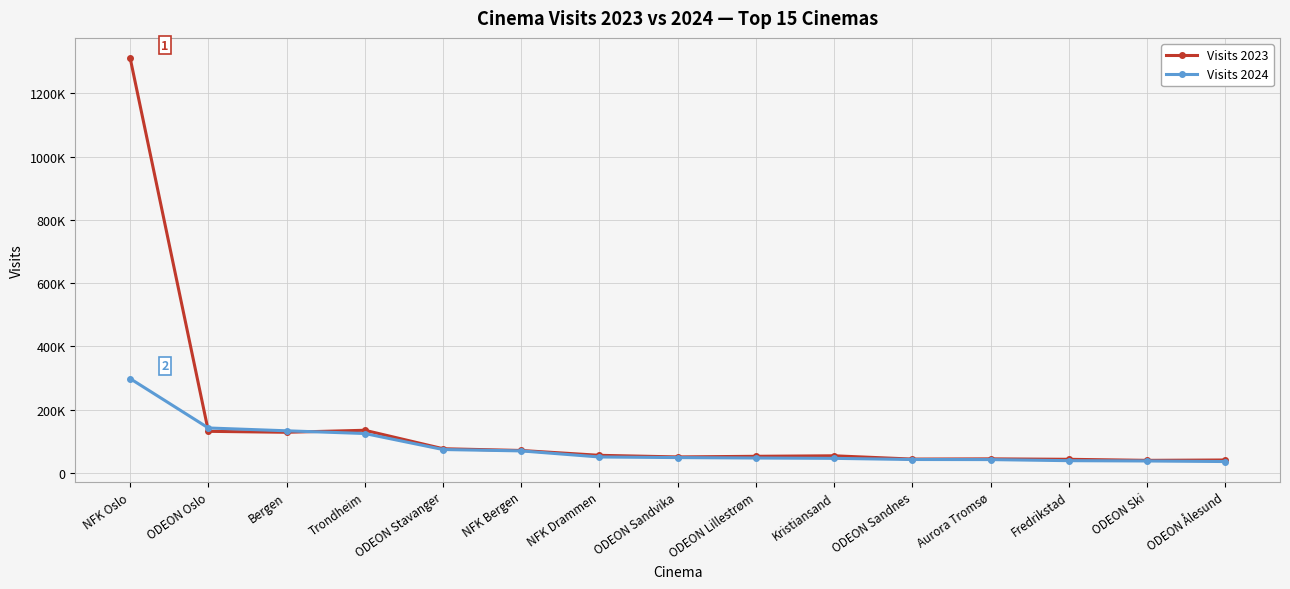

What is the label of the 15th point from the right?

NFK Oslo